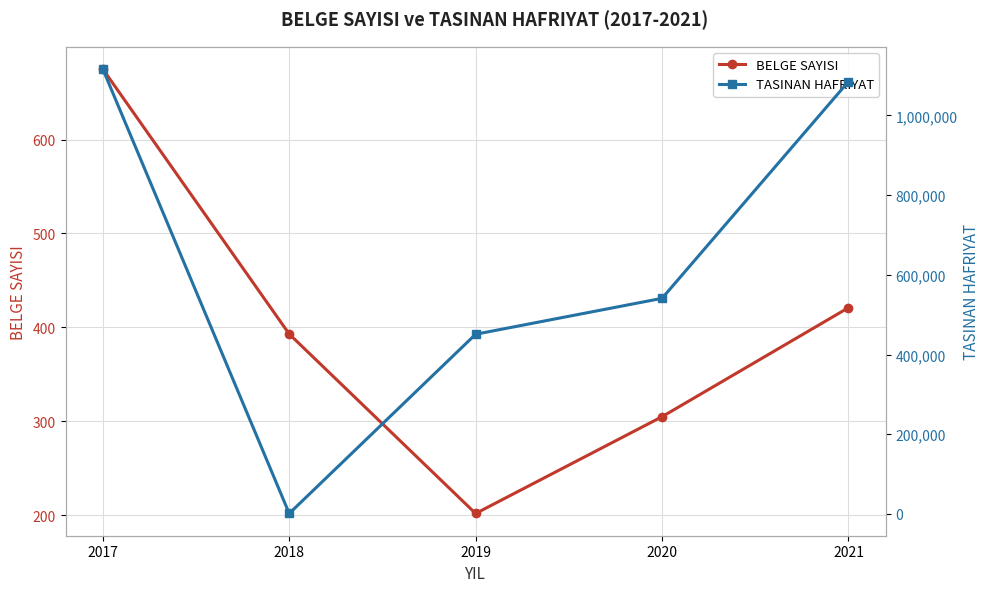

Which series changed the most between 2017 and 2019?

TASINAN HAFRIYAT